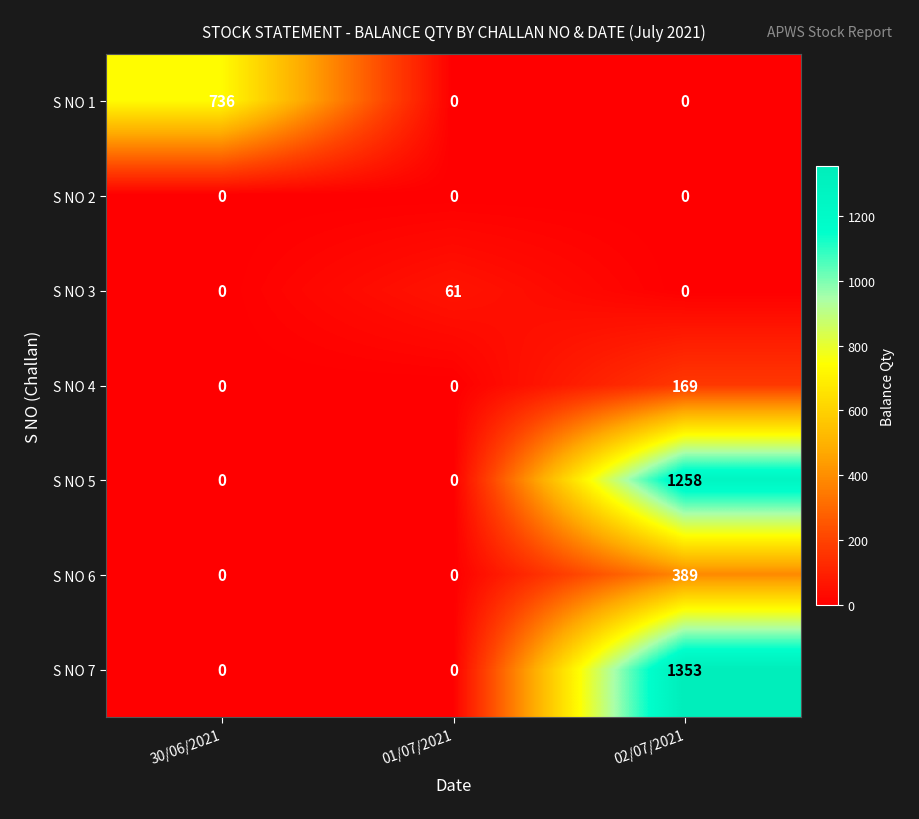

At how many categories does at least one series exceed 255?

2